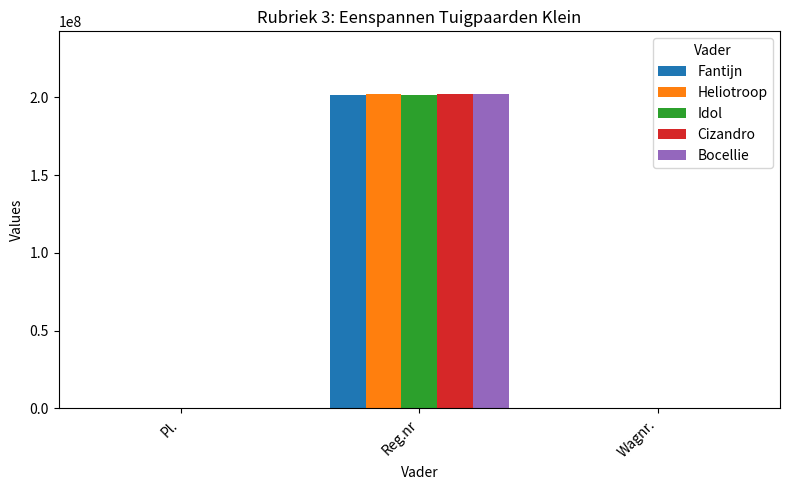

Which category has the highest value in the Bocellie series?

Reg.nr